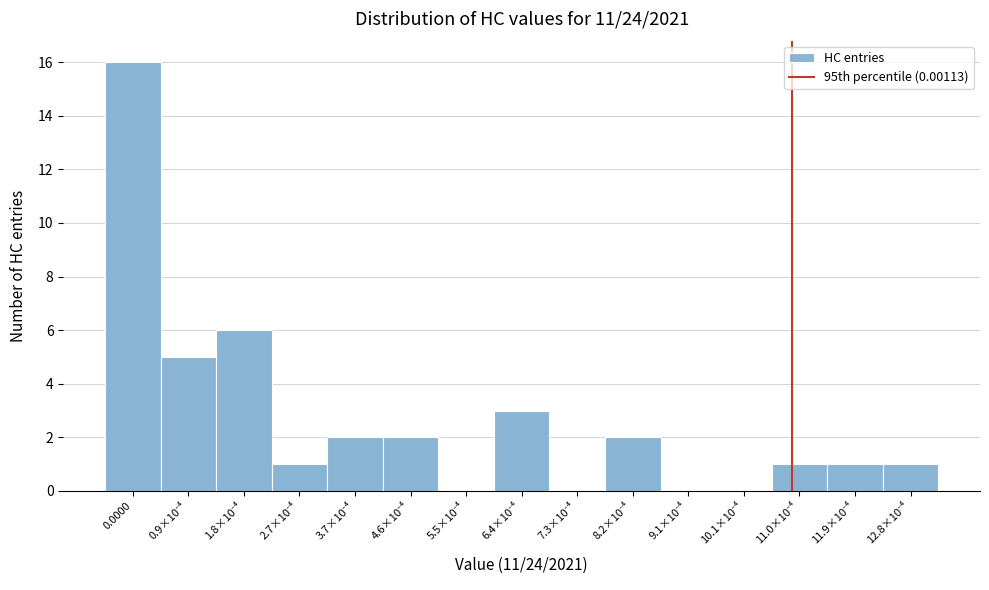

What is the maximum value shown in the chart?

16